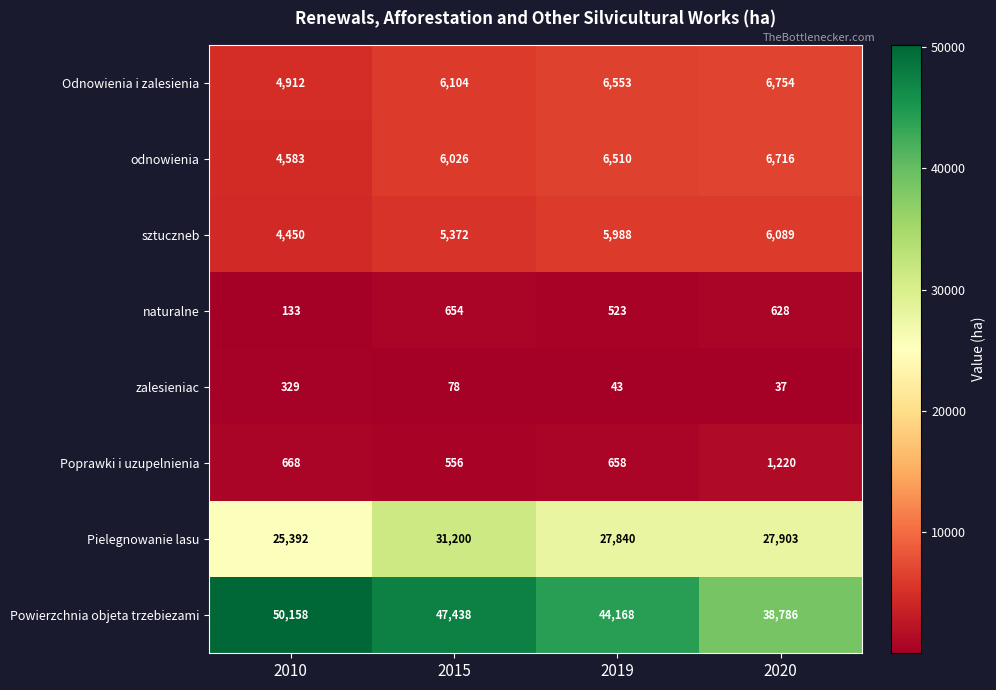

Which series has the widest spread of values?

Powierzchnia objeta trzebiezami